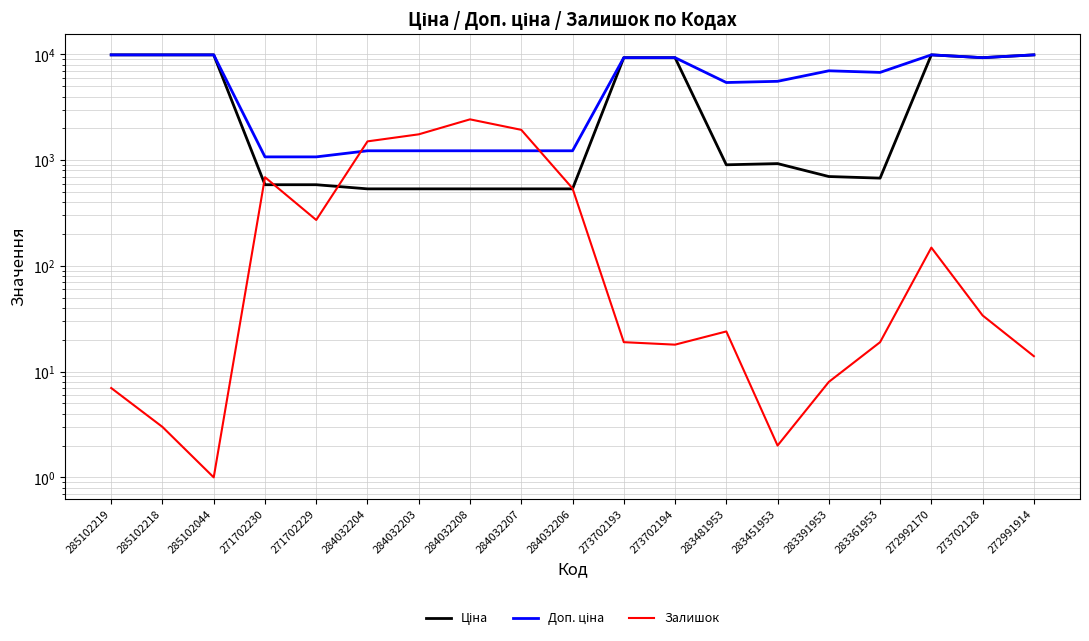

At which category is the sum across all series the highest?

272992170